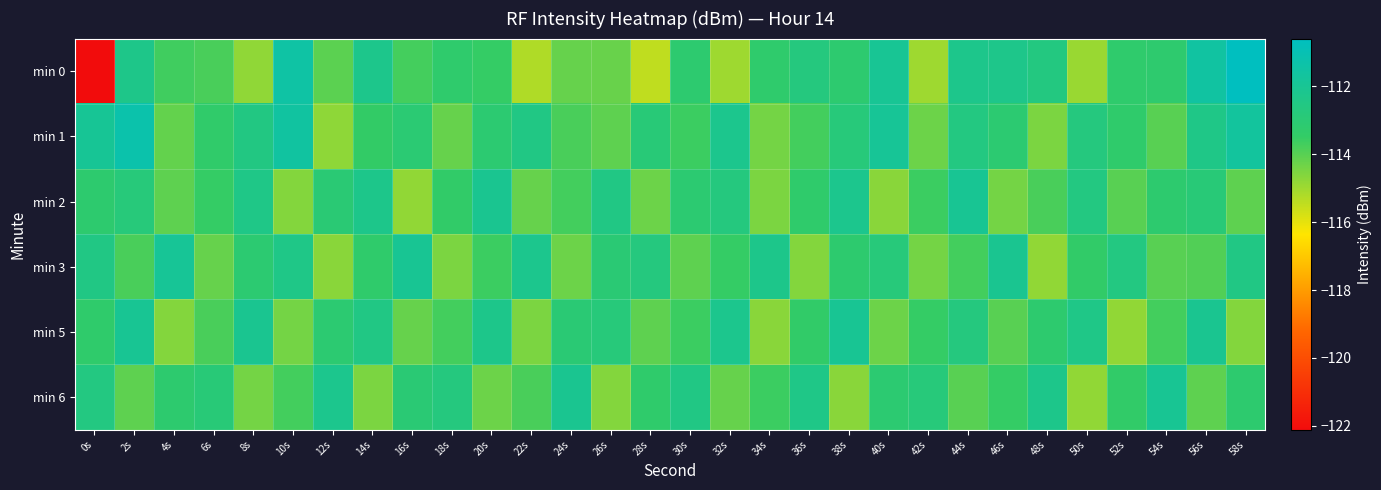

Between 14s and 28s, which is larger?

14s